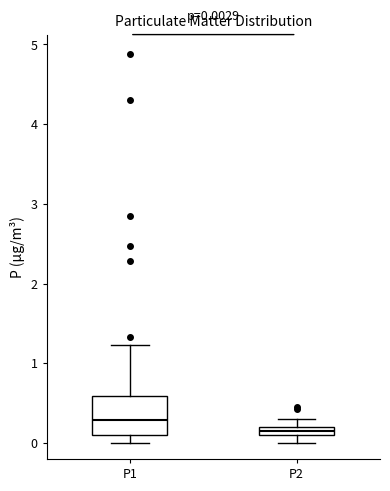

Which box's median line is the highest?

P1